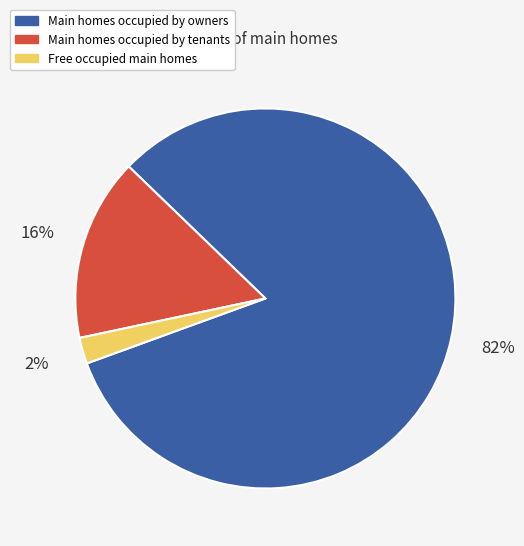

To the nearest percent, what is the difference between the largest and smallest slice percentages?

80%